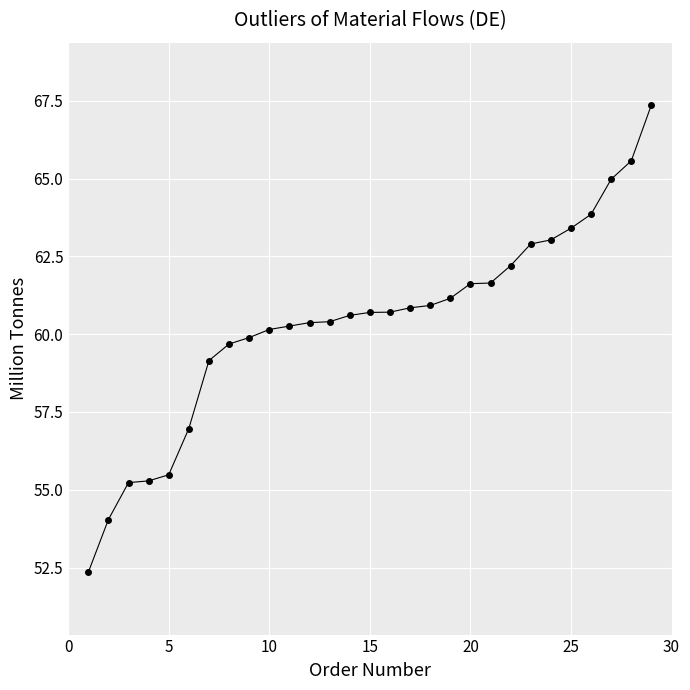

What is the maximum value shown in the chart?

67.4